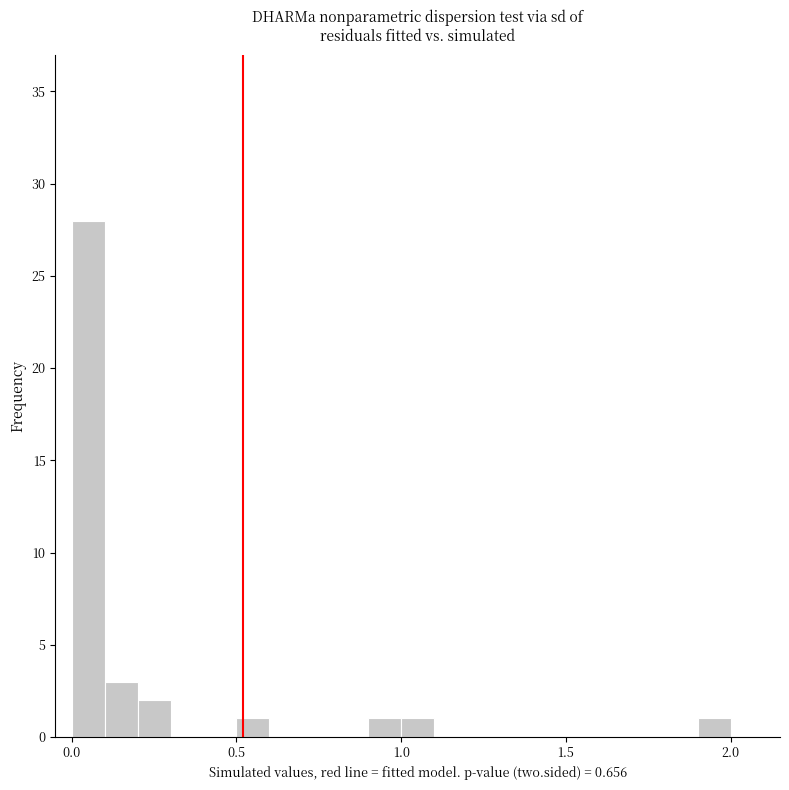

Read against the x-axis, roughly where is the centre of the tallest bar?

0.05